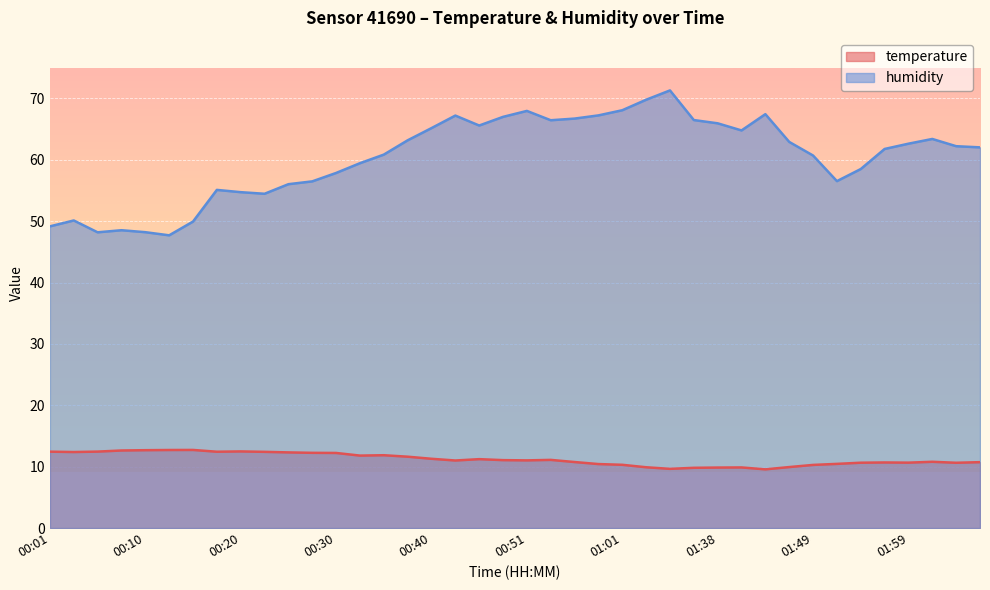

At which category does temperature reach its first local valley?

00:03